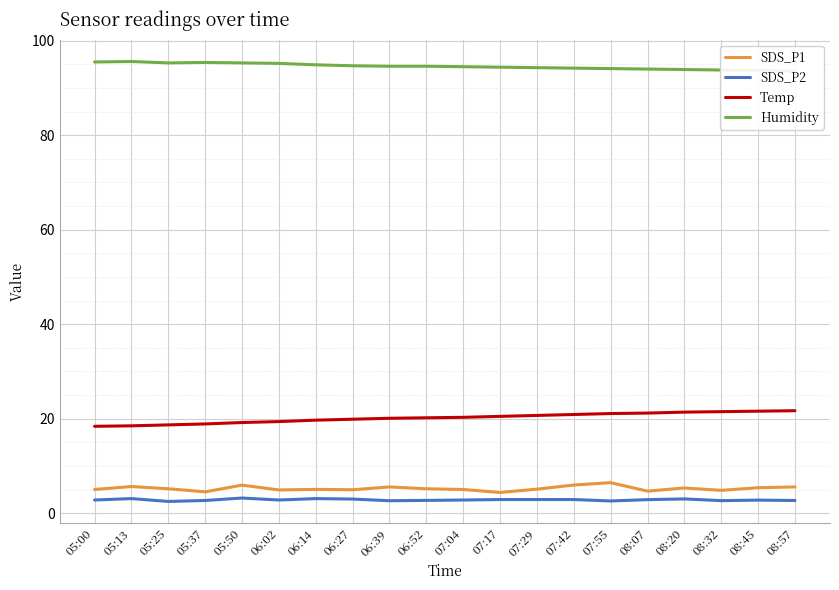

At which category is the sum across all series the highest?

07:55